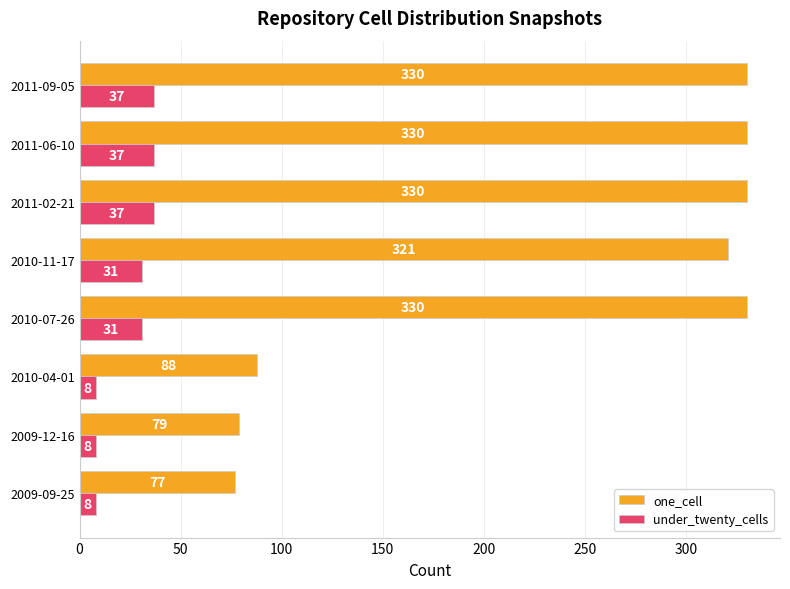

True or false: one_cell has a value of 455 at 2011-09-05.

False